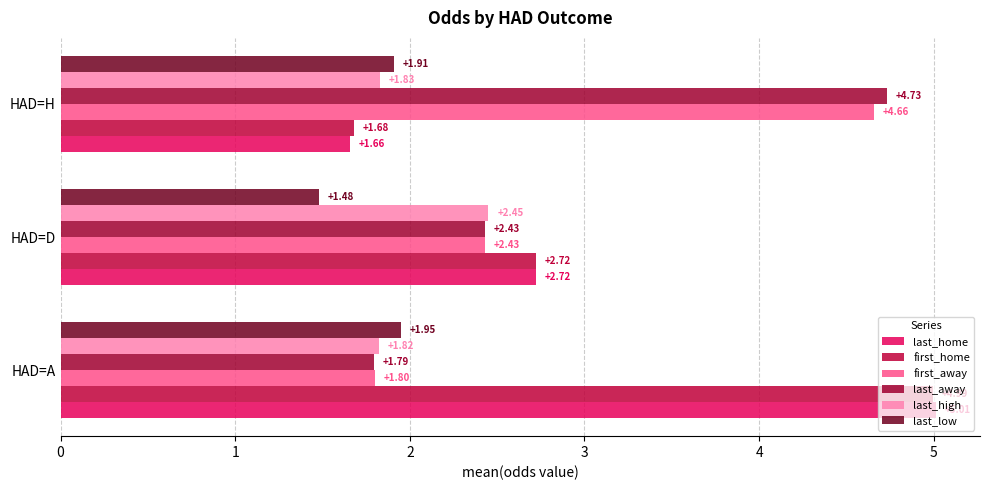

How many distinct data groups are displayed?

6